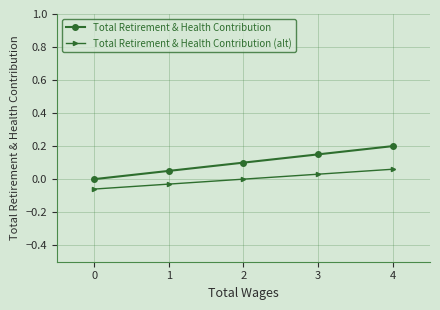

Reading right to left, transcribe all the data shown in this chart.

Total Retirement & Health Contribution: 0.2	0.2	0.1	0.1	0.0
Total Retirement & Health Contribution (alt): 0.1	0.0	0.0	-0.0	-0.1